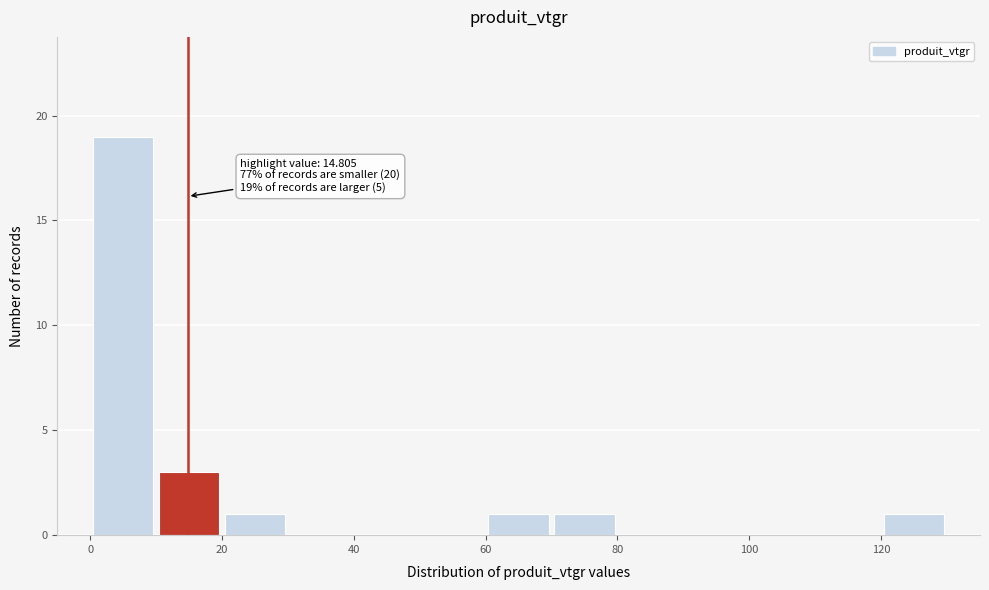

Over which range of the x-axis is the bar tallest?

0 to 10